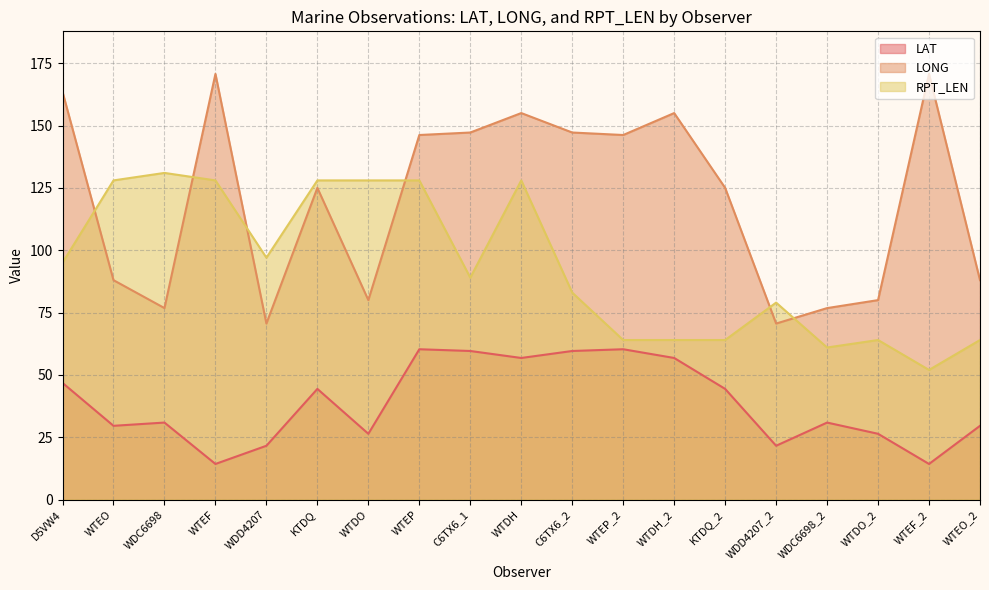

True or false: LAT and RPT_LEN intersect in this chart.

False